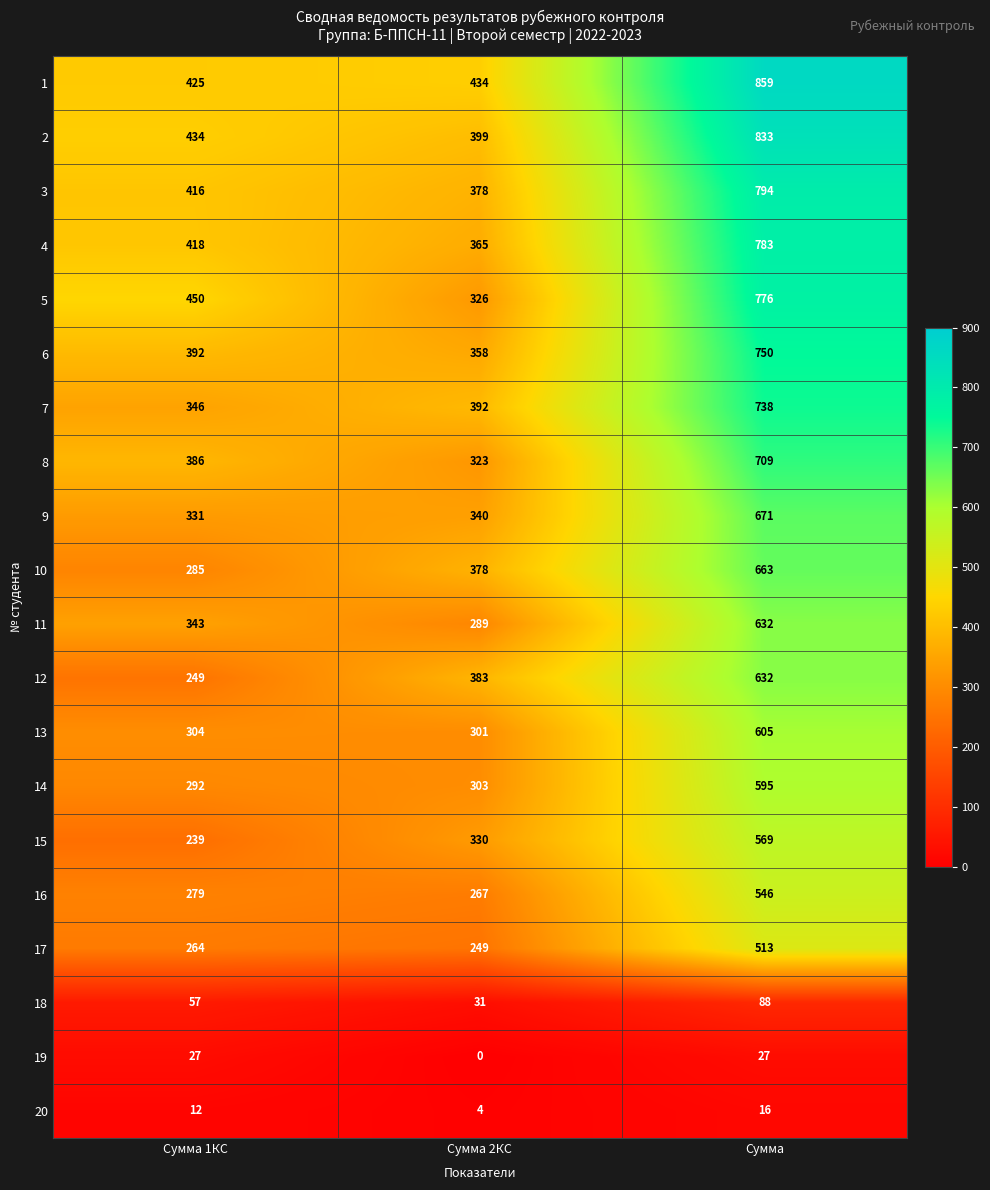

Rank the categories by 10 value from highest to lowest.

Сумма, Сумма 2КС, Сумма 1КС